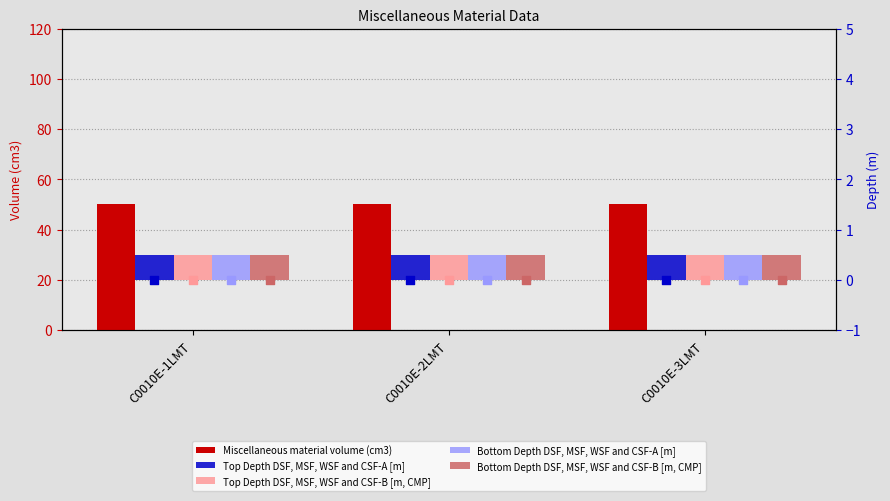

At how many categories does at least one series exceed 45?

3